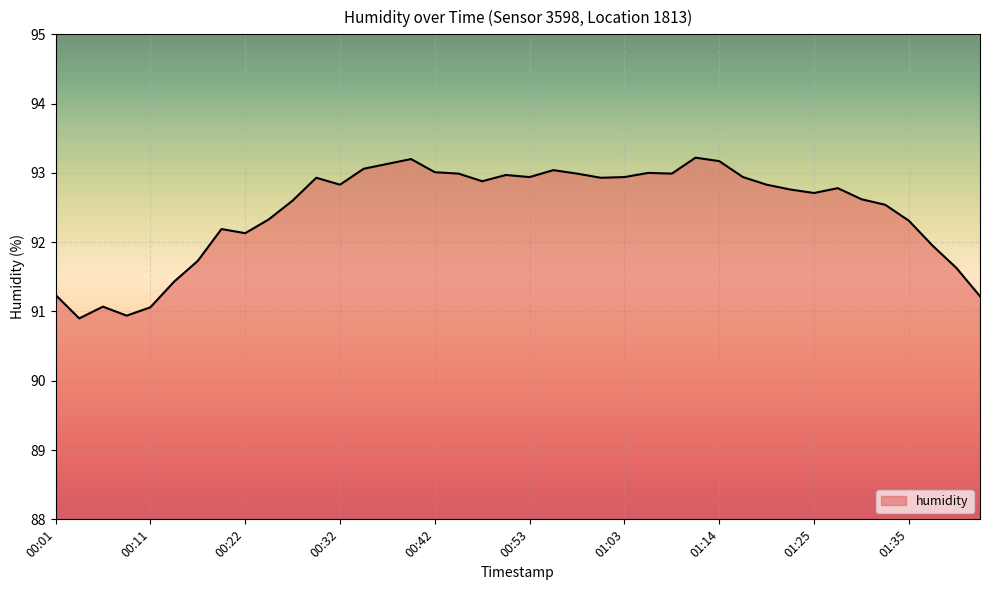

True or false: the data has more than 2 interior local peaks.

True